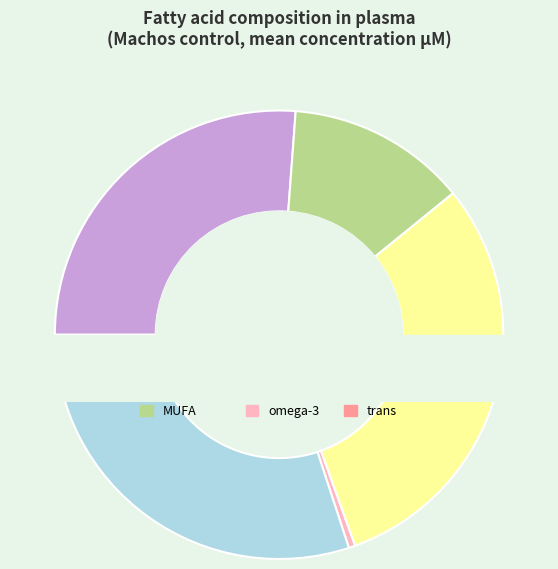

What is the smallest slice in the pie chart?

trans